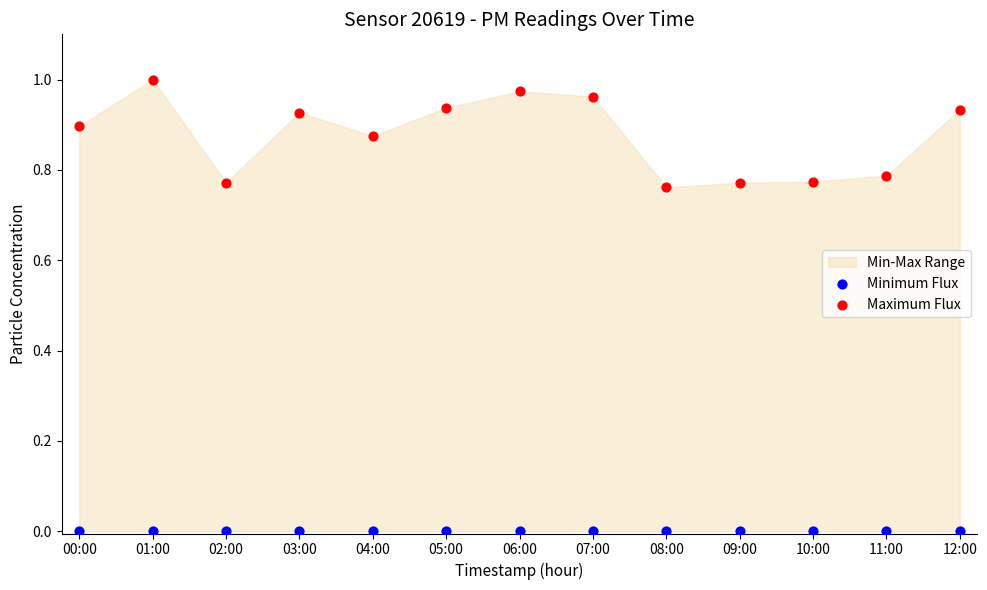

Which series contains the lowest Y value?

Minimum Flux